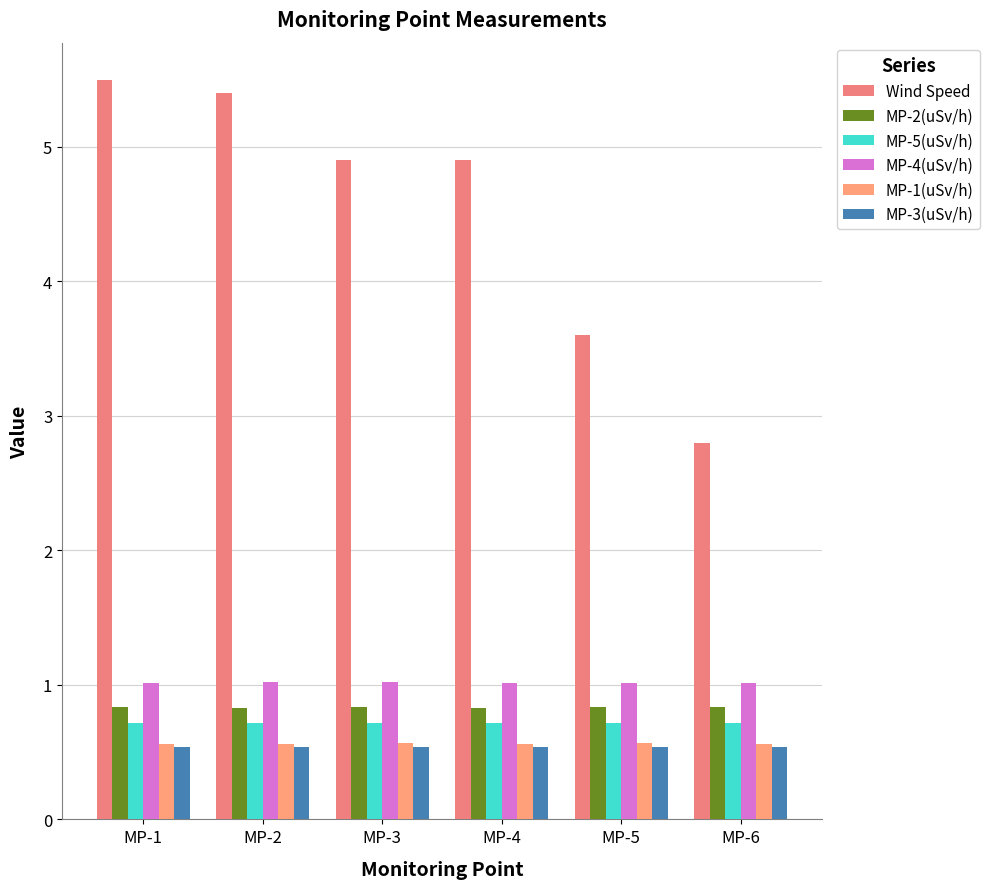

True or false: MP-1(uSv/h) has a value of 0.8 at MP-6.

False